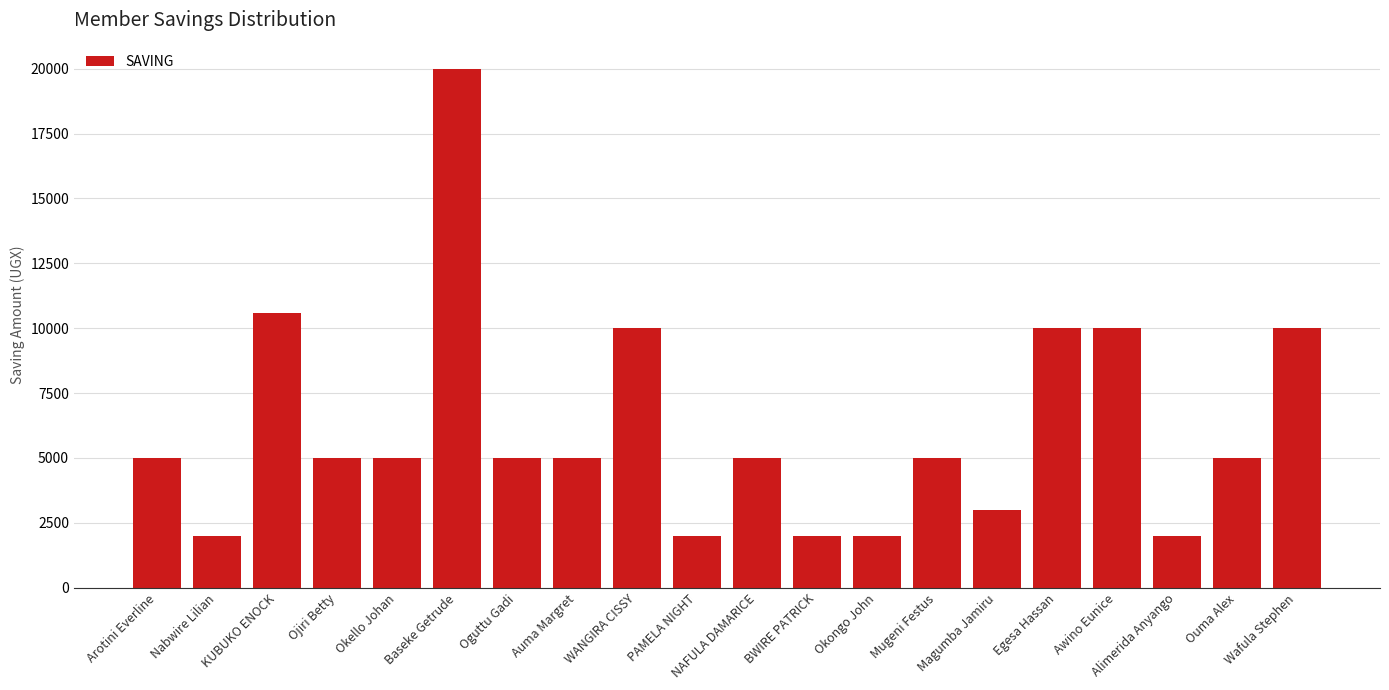

Reading right to left, extract all data points from this chart.

Wafula Stephen=10000	Ouma Alex=5000	Alimerida Anyango=2000	Awino Eunice=10000	Egesa Hassan=10000	Magumba Jamiru=3000	Mugeni Festus=5000	Okongo John=2000	BWIRE PATRICK=2000	NAFULA DAMARICE=5000	PAMELA NIGHT=2000	WANGIRA CISSY=10000	Auma Margret=5000	Oguttu Gadi=5000	Baseke Getrude=20000	Okello Johan=5000	Ojiri Betty=5000	KUBUKO ENOCK=10600	Nabwire Lilian=2000	Arotini Everline=5000